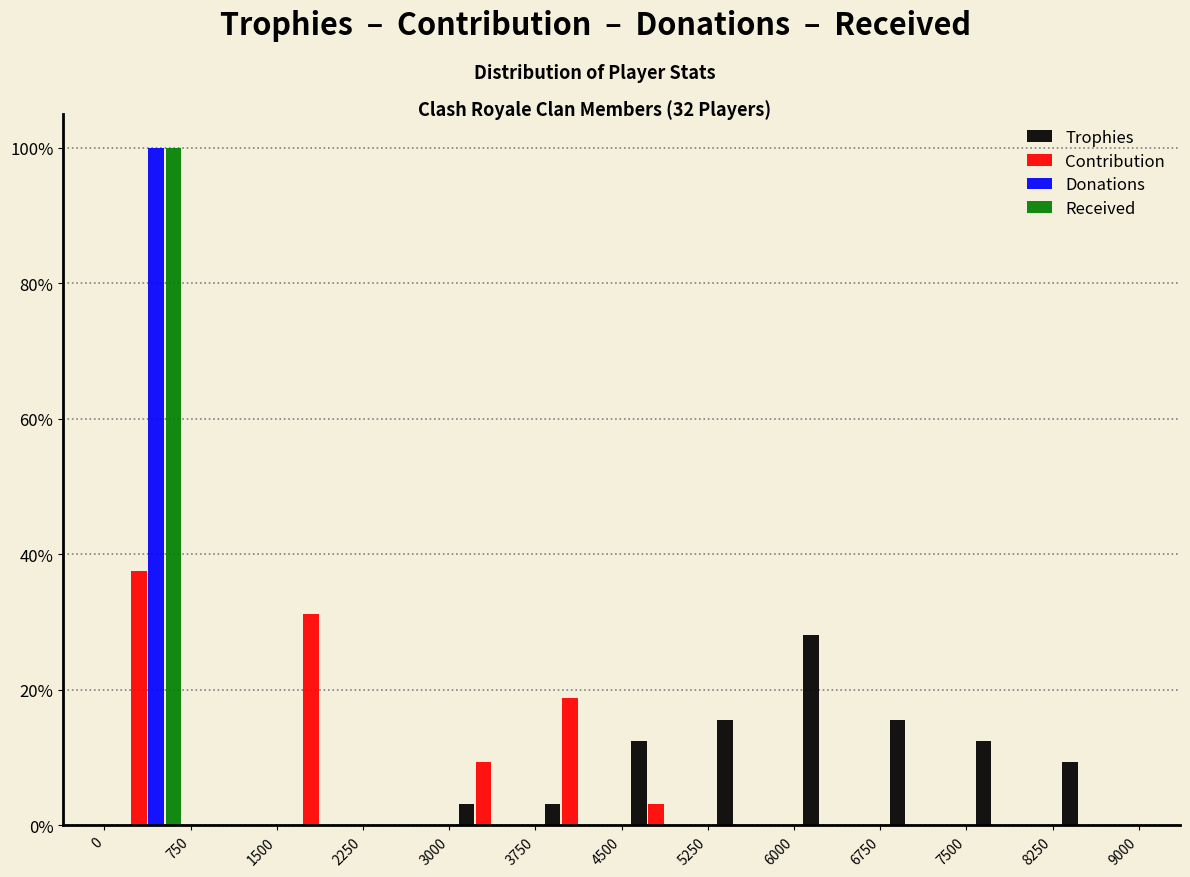

Reading left to right, list every range on the x-axis with the height of the bar of each series over it. The values are not printed on the chart, so give them approximately, as read against the axis.

0 to 750: Trophies=0	Contribution=38	Donations=100	Received=100
750 to 1500: Trophies=0	Contribution=0	Donations=0	Received=0
1500 to 2250: Trophies=0	Contribution=32	Donations=0	Received=0
2250 to 3000: Trophies=0	Contribution=0	Donations=0	Received=0
3000 to 3750: Trophies=4	Contribution=10	Donations=0	Received=0
3750 to 4500: Trophies=4	Contribution=18	Donations=0	Received=0
4500 to 5250: Trophies=12	Contribution=4	Donations=0	Received=0
5250 to 6000: Trophies=16	Contribution=0	Donations=0	Received=0
6000 to 6750: Trophies=28	Contribution=0	Donations=0	Received=0
6750 to 7500: Trophies=16	Contribution=0	Donations=0	Received=0
7500 to 8250: Trophies=12	Contribution=0	Donations=0	Received=0
8250 to 9000: Trophies=10	Contribution=0	Donations=0	Received=0